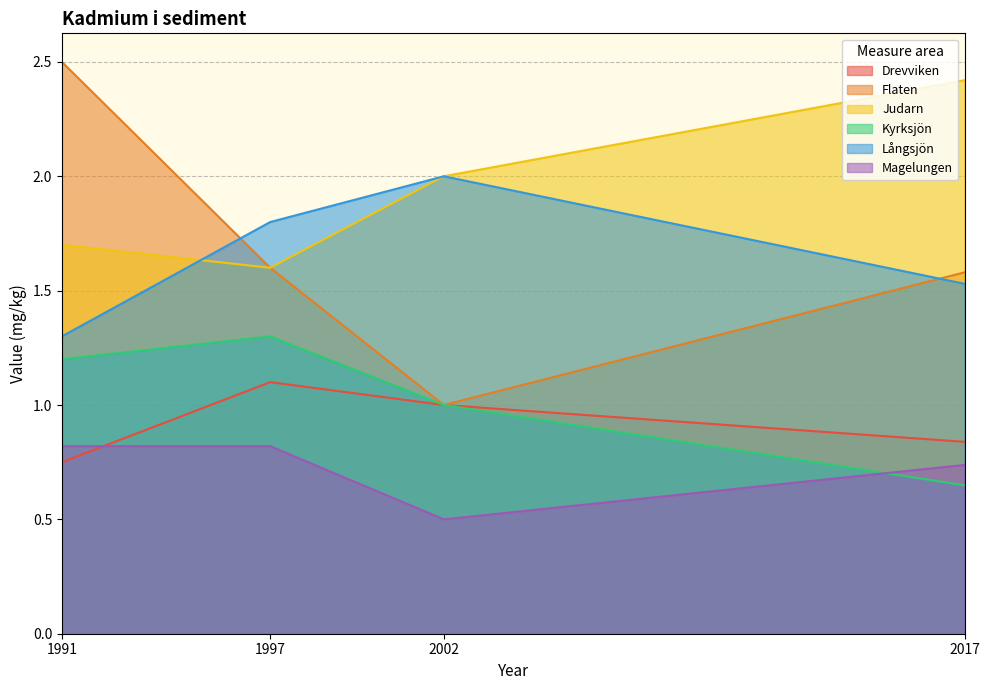

Rank the series at 2017 from lowest to highest value.

Kyrksjön, Magelungen, Drevviken, Långsjön, Flaten, Judarn